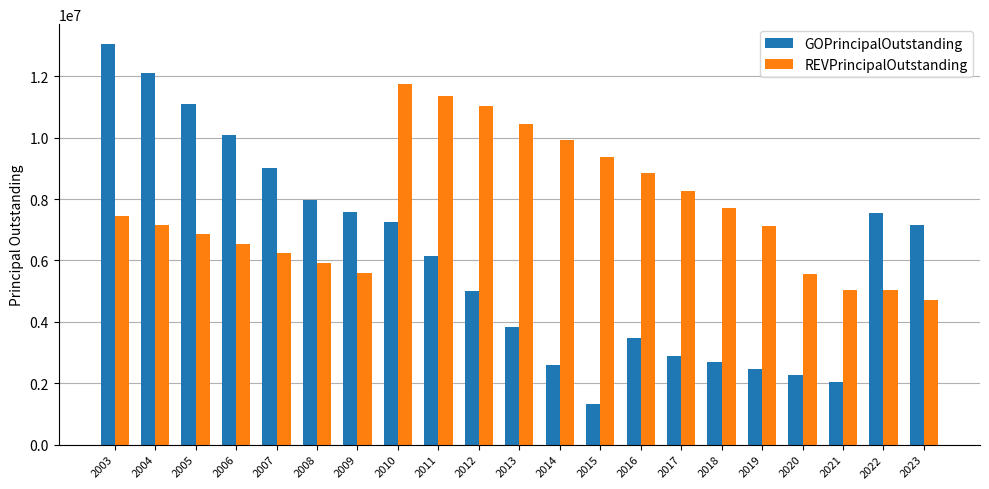

What is the maximum value shown in the chart?

13048149.2